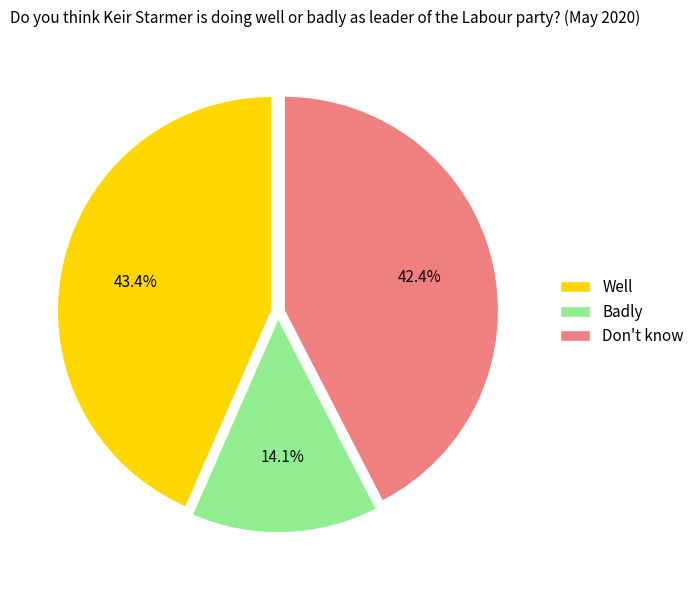

To the nearest percent, what is the difference between the Don't know and Badly slice percentages?

28%